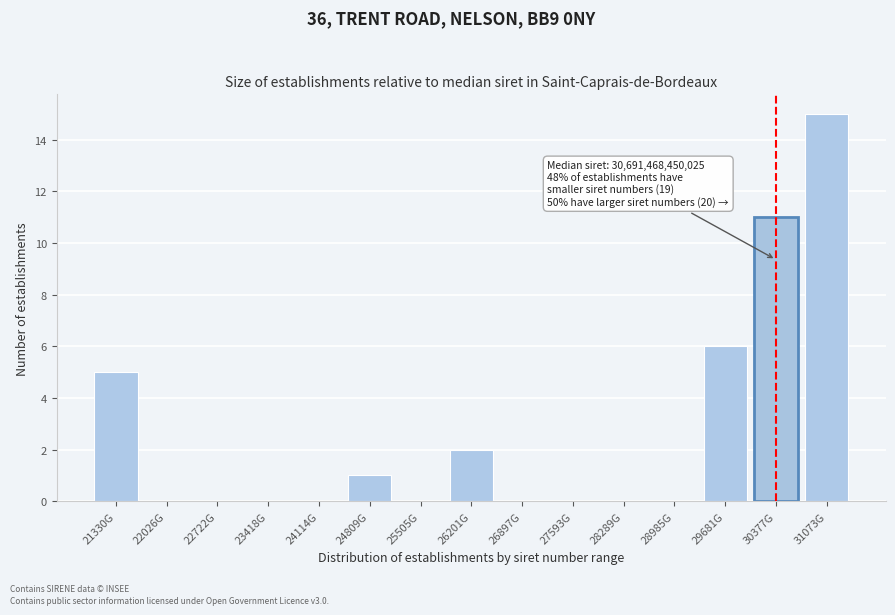

Reading right to left, transcribe all the data shown in this chart.

31073G=15	30377G=11	29681G=6	28985G=0	28289G=0	27593G=0	26897G=0	26201G=2	25505G=0	24809G=1	24114G=0	23418G=0	22722G=0	22026G=0	21330G=5